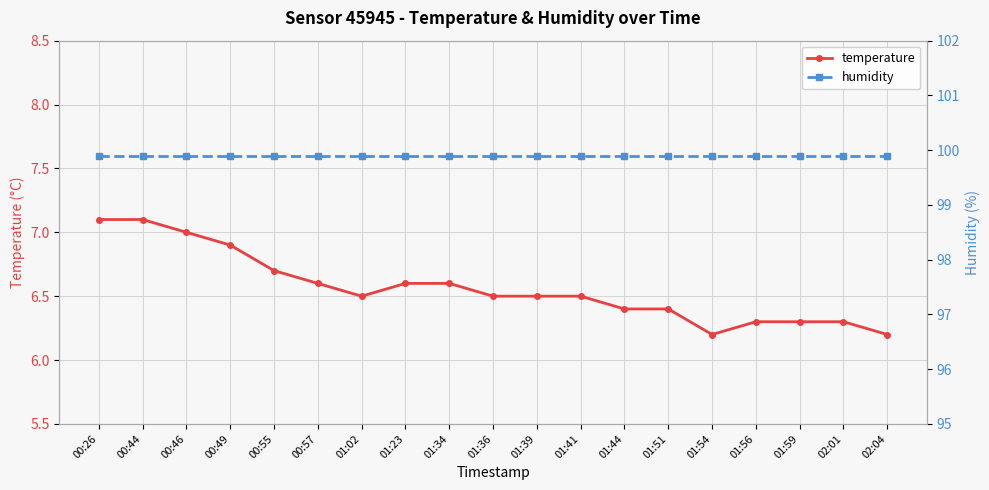

List the series in order of their peak value, highest first.

humidity, temperature